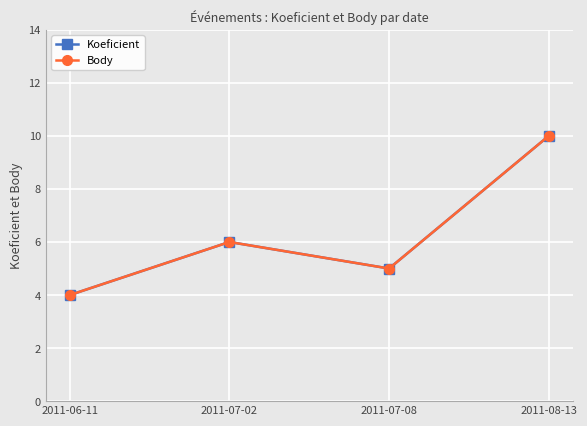

Which has a higher value, 2011-08-13 or 2011-06-11?

2011-08-13